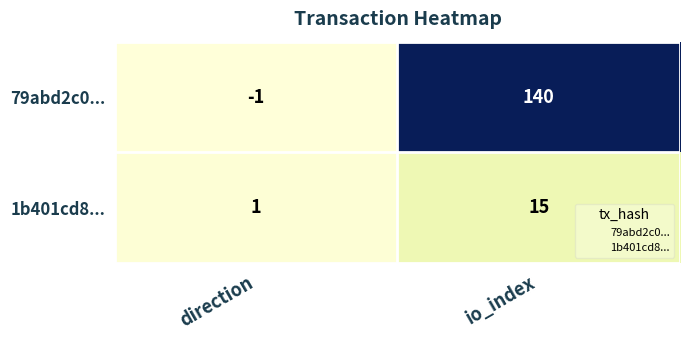

List the series in order of their overall mean, highest first.

79abd2c0..., 1b401cd8...